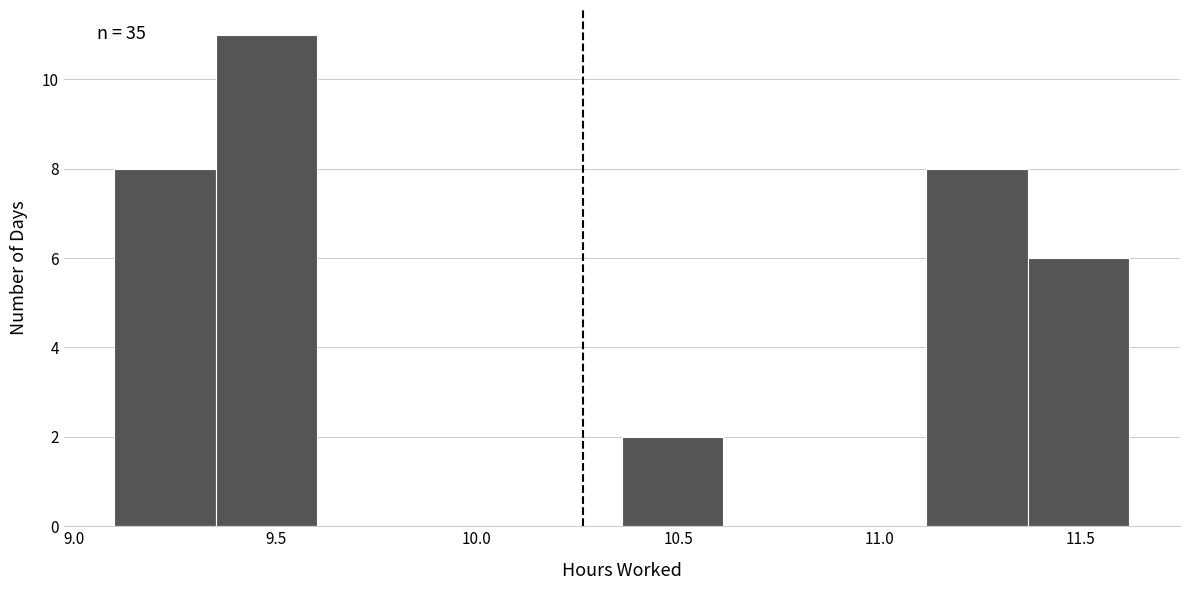

Over which range of the x-axis is the bar tallest?

9.35 to 9.60